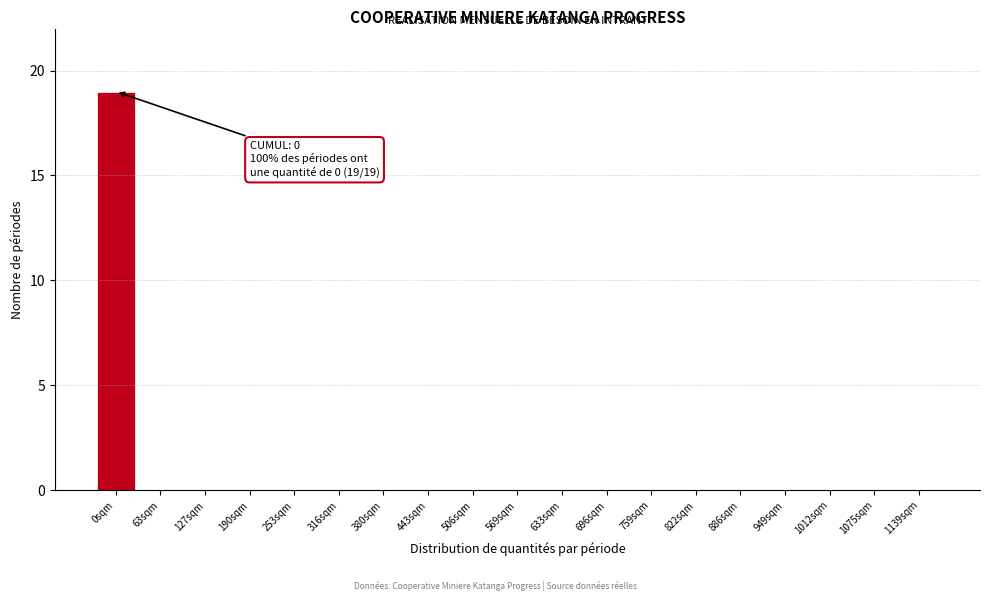

Reading left to right, what are all the values shown in this chart?

0sqm=19	63sqm=0	127sqm=0	190sqm=0	253sqm=0	316sqm=0	380sqm=0	443sqm=0	506sqm=0	569sqm=0	633sqm=0	696sqm=0	759sqm=0	822sqm=0	886sqm=0	949sqm=0	1012sqm=0	1075sqm=0	1139sqm=0